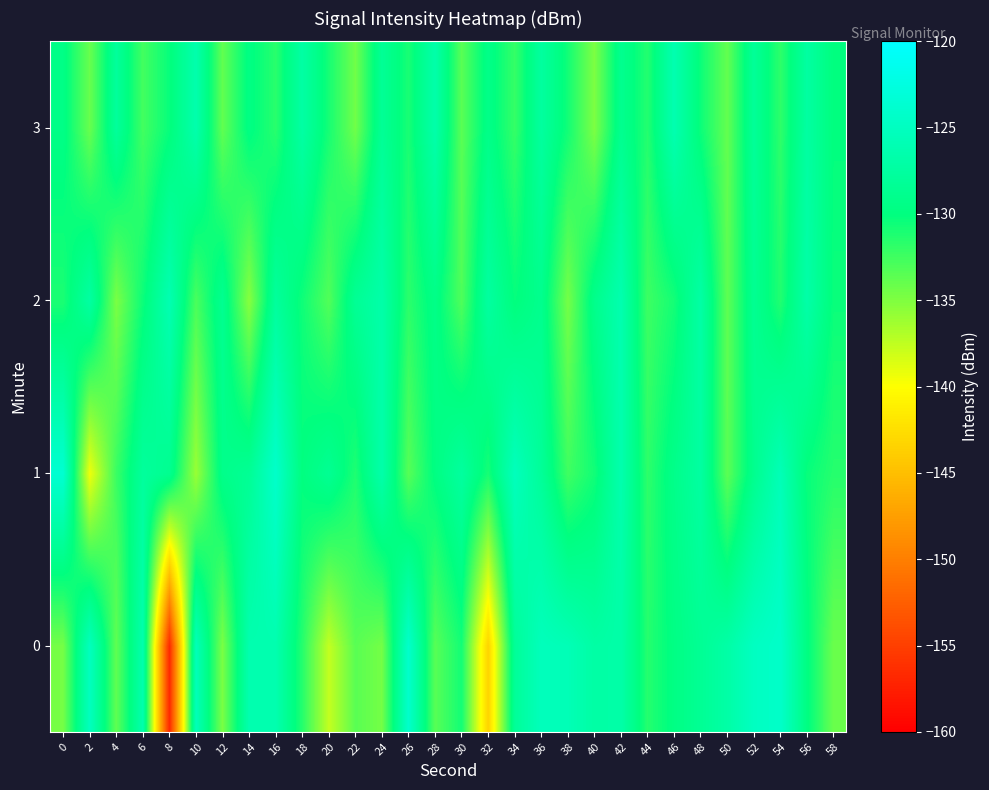

What is the minimum value shown in the chart?

-156.8